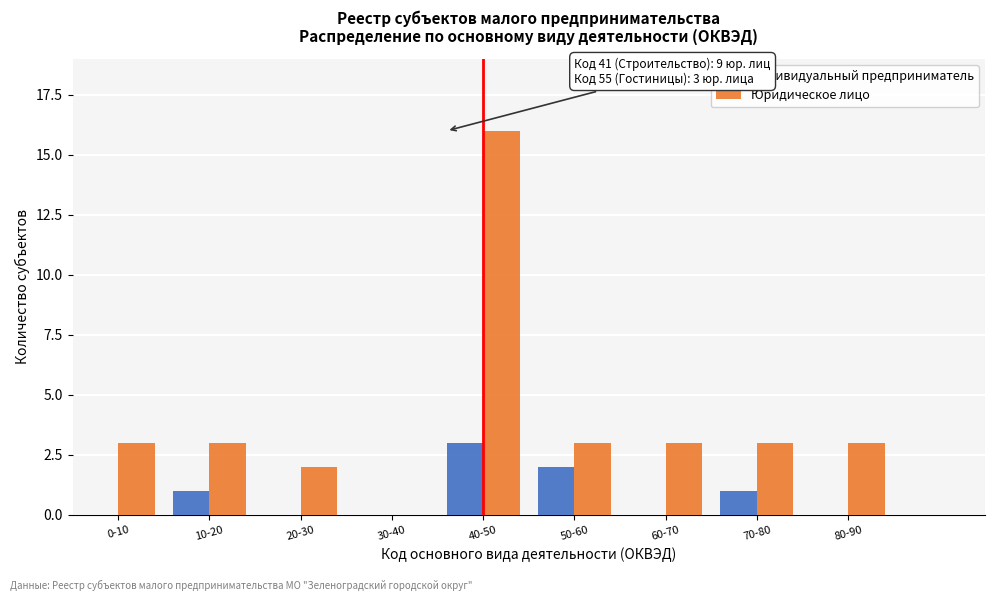

Reading right to left, what are all the values shown in this chart?

Индивидуальный предприниматель: 80-90=0	70-80=1	60-70=0	50-60=2	40-50=3	30-40=0	20-30=0	10-20=1	0-10=0
Юридическое лицо: 80-90=3	70-80=3	60-70=3	50-60=3	40-50=16	30-40=0	20-30=2	10-20=3	0-10=3